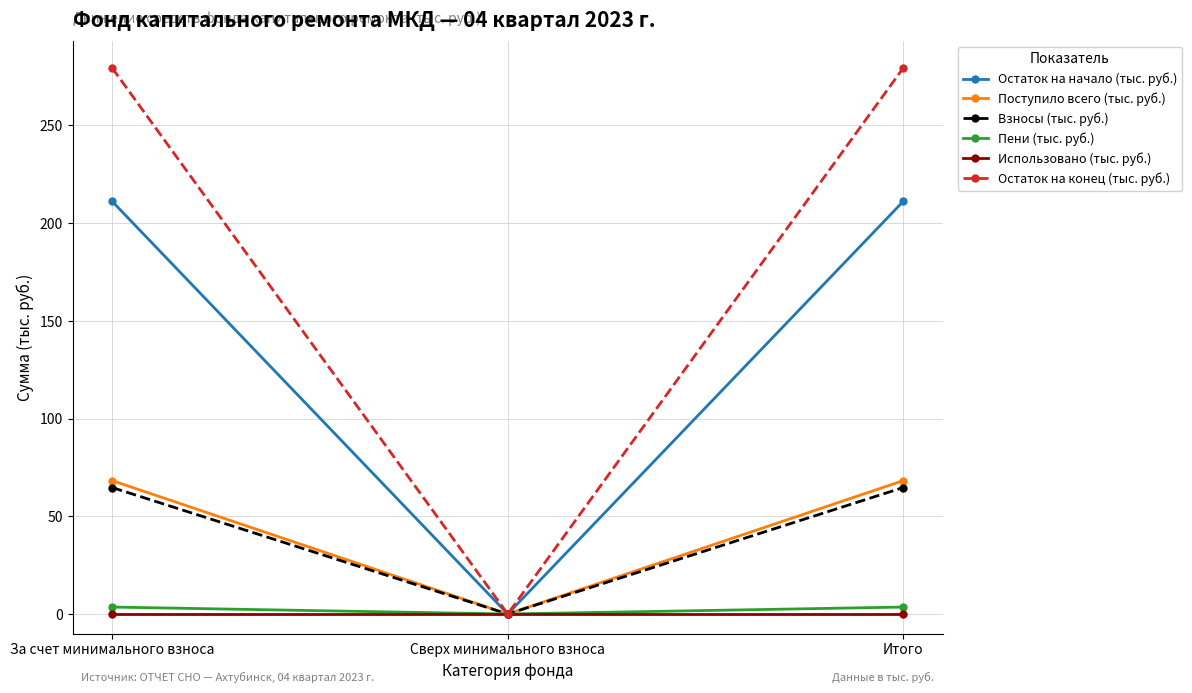

Does the chart have visible grid lines?

Yes